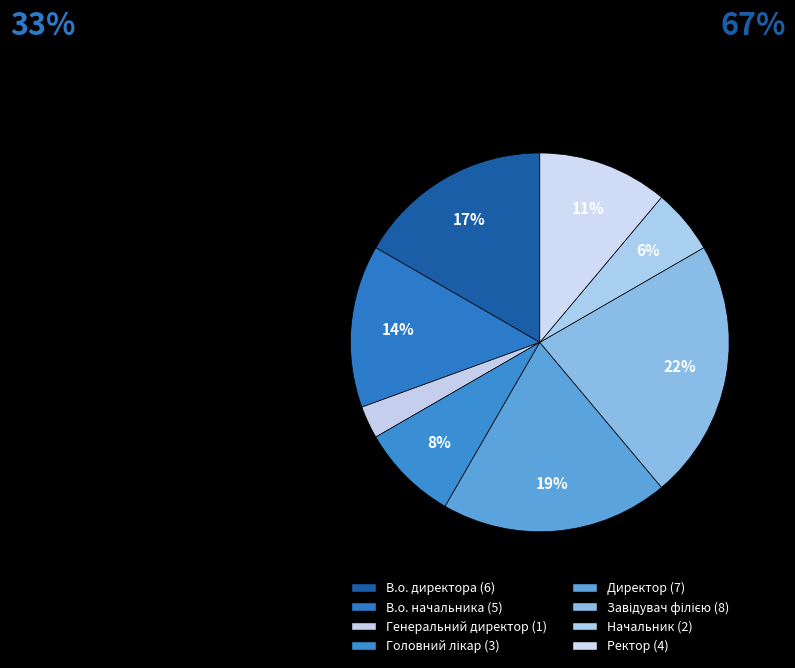

To the nearest percent, what portion does В.о. начальника represent?

14%